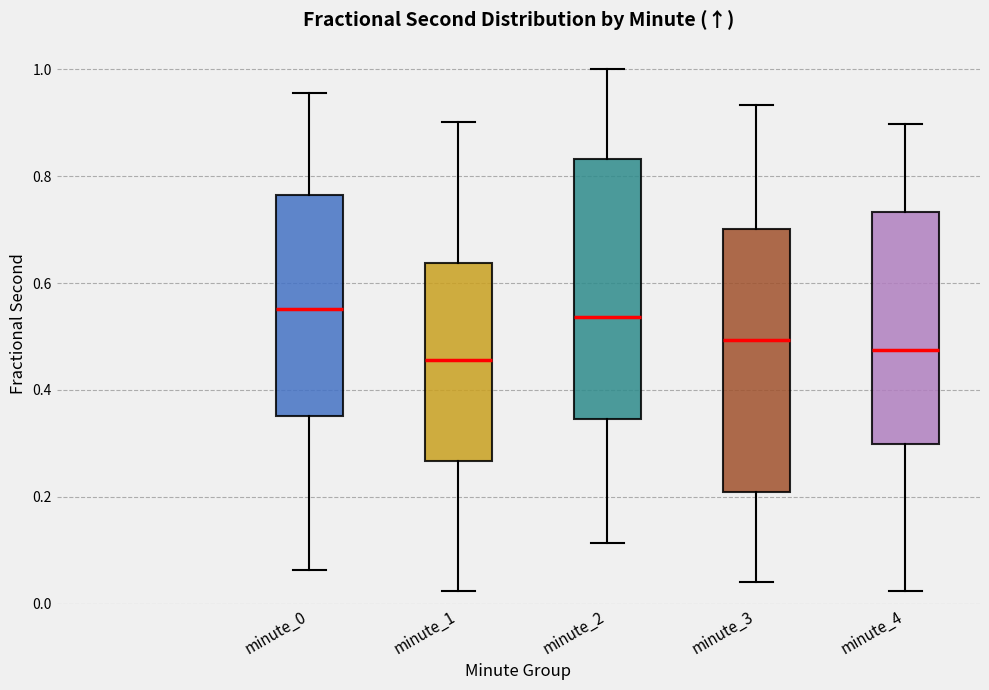

Reading left to right, transcribe this box plot: for each box, give where its median line is, the range the box spans, and where its two whiskers end, as read against the y-axis. The values are not printed on the chart, so give them approximately, as read against the axis.

minute_0: median 0.56, box 0.36 to 0.76, whiskers 0.06 to 0.96
minute_1: median 0.46, box 0.26 to 0.64, whiskers 0.02 to 0.90
minute_2: median 0.54, box 0.34 to 0.84, whiskers 0.12 to 1.00
minute_3: median 0.50, box 0.20 to 0.70, whiskers 0.04 to 0.94
minute_4: median 0.48, box 0.30 to 0.74, whiskers 0.02 to 0.90